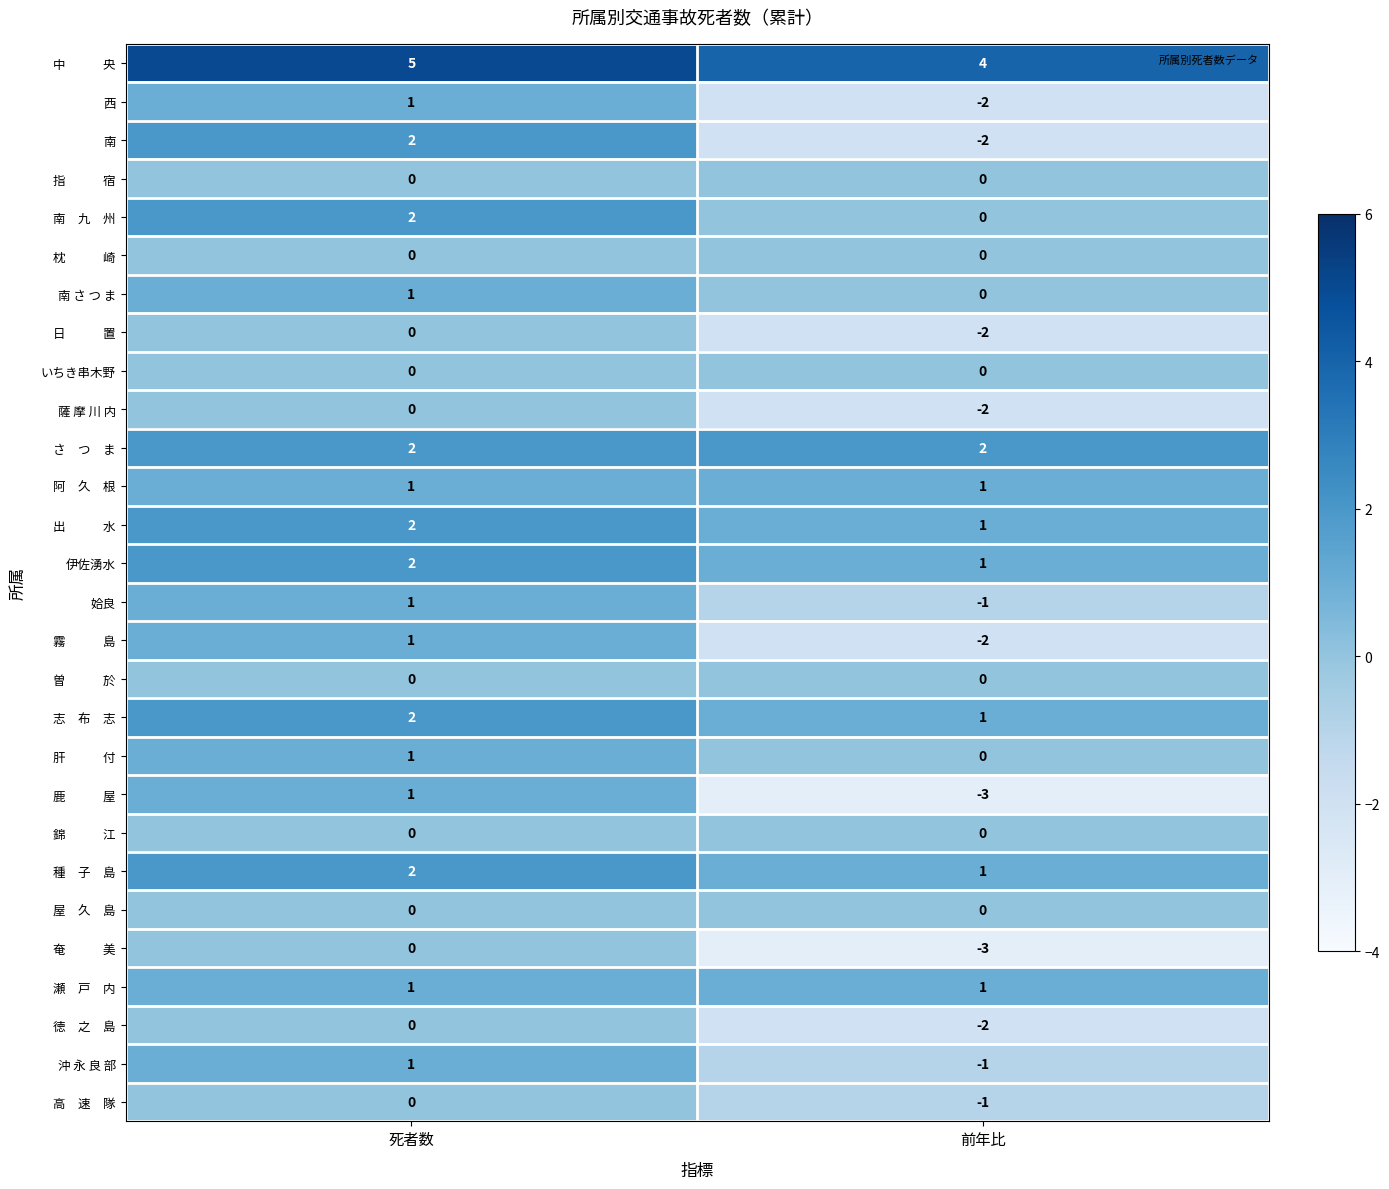

What is the difference between the highest and lowest values at 前年比?

7